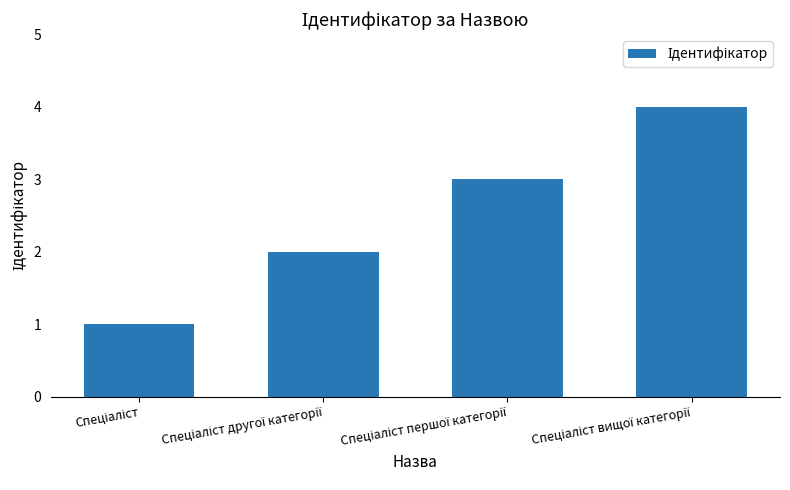

What is the maximum value shown in the chart?

4